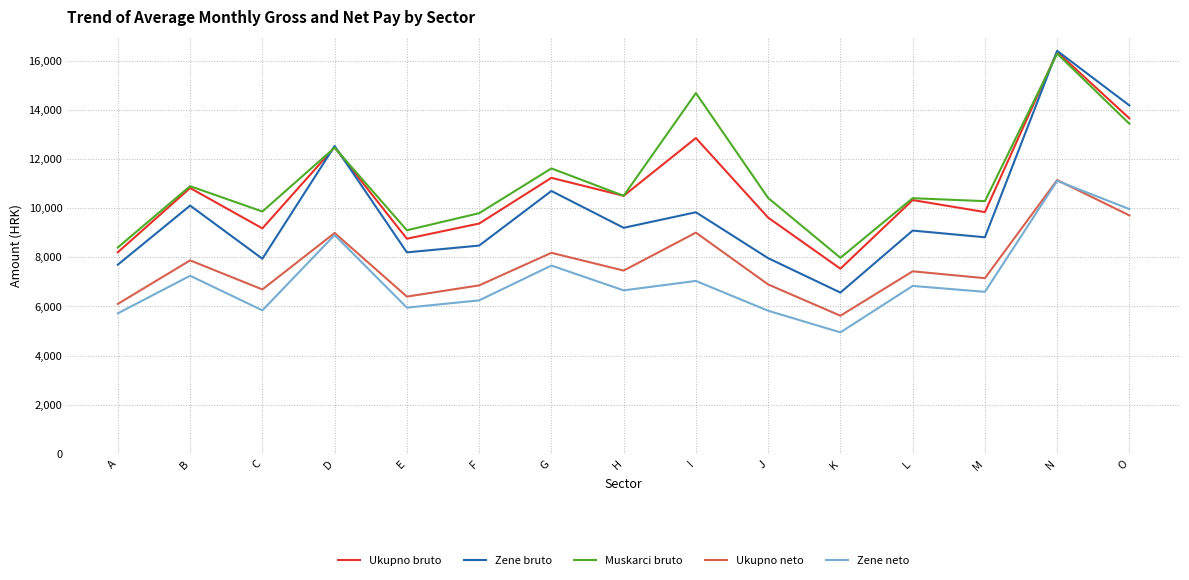

What is the minimum value shown in the chart?

4943